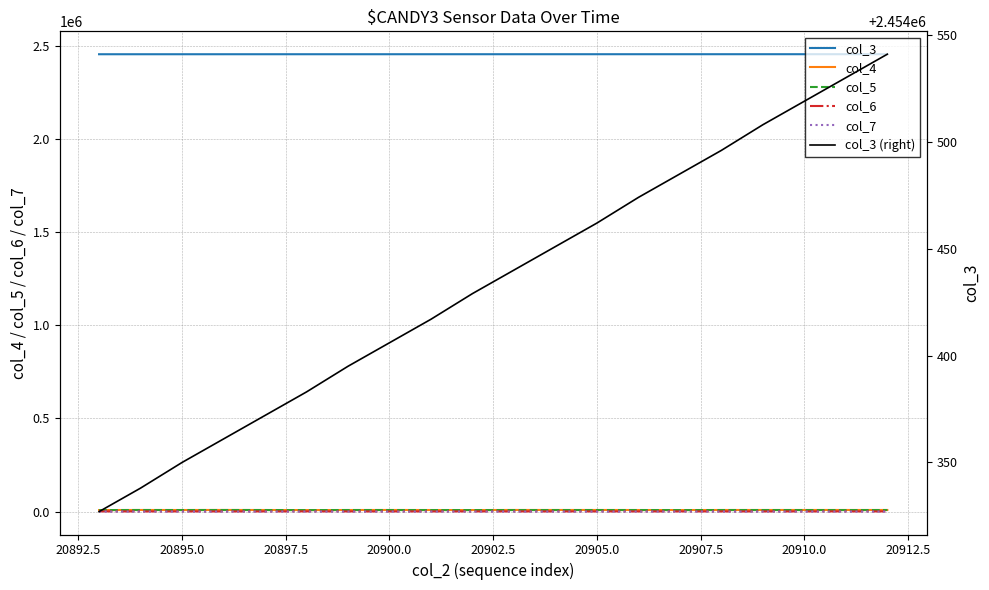

True or false: col_5 and col_4 cross at least once.

False